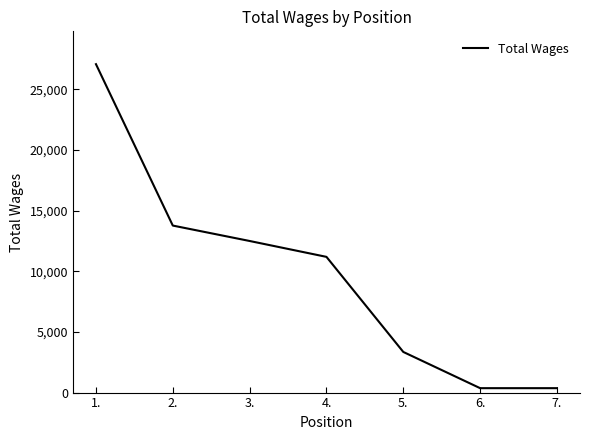

What is the difference between the values at 5. and 3.?

9146